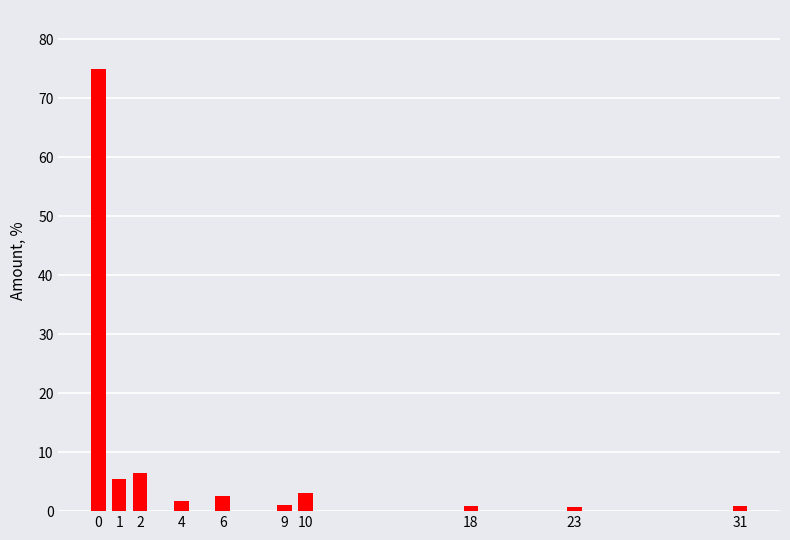

The chart shows a value of 75.0 at 0. True or false?

True